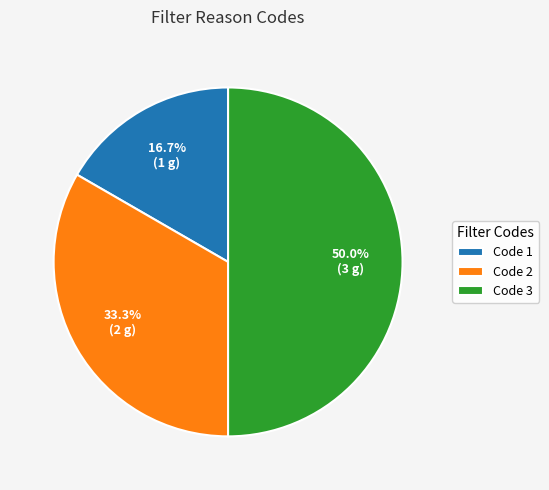

How many segments does this pie chart have?

3